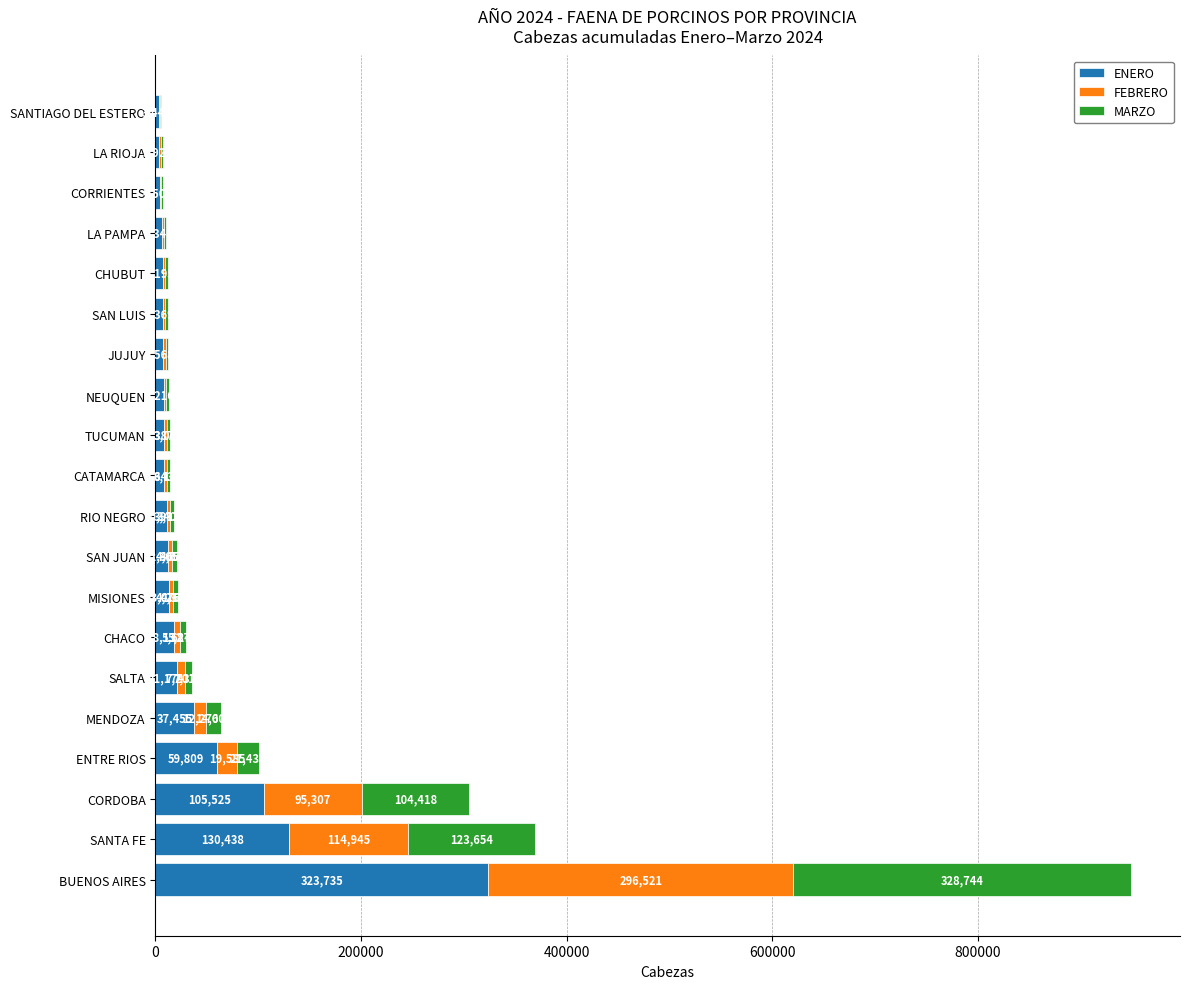

The value of ENERO at CORRIENTES is 4503.0. True or false?

True